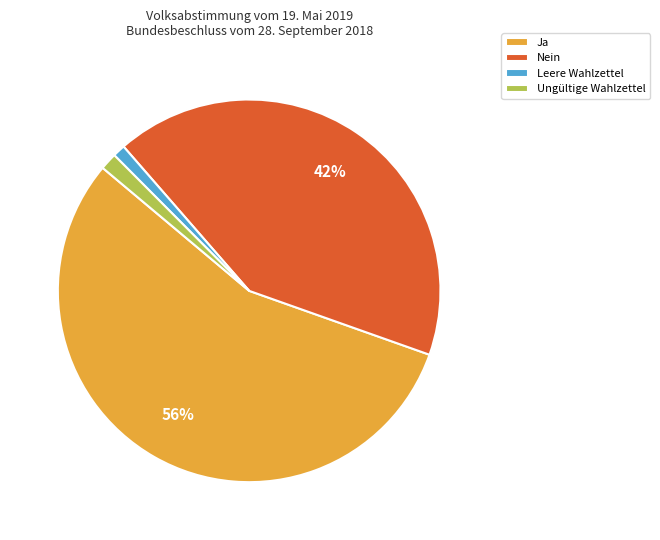

Which category has the biggest portion of the pie?

Ja